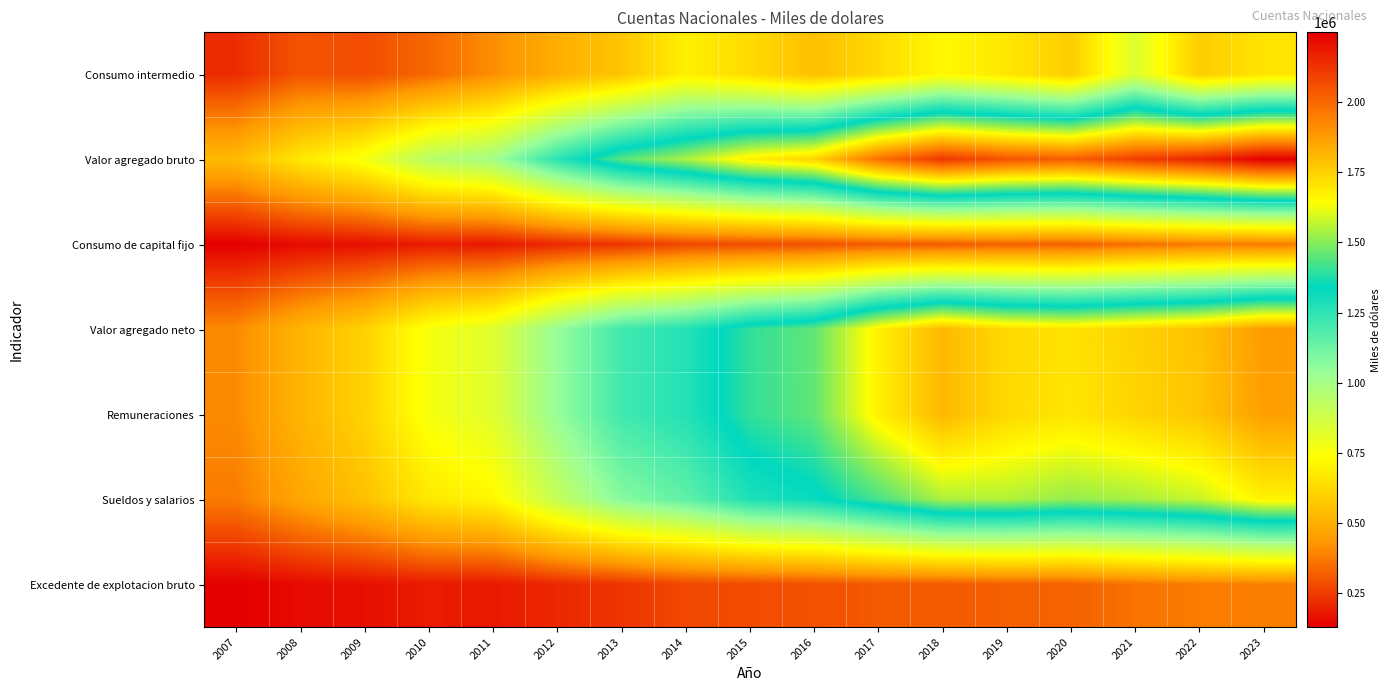

Reading left to right, list all the values displayed in this chart.

Consumo intermedio: 2007=217993	2008=296438	2009=283337	2010=335965	2011=411321	2012=496155	2013=567305	2014=690252	2015=629271	2016=547234	2017=627237	2018=717454	2019=664055	2020=586089	2021=836031	2022=587128	2023=656621
Valor agregado bruto: 2007=533211	2008=666233	2009=766544	2010=945643	2011=1006592	2012=1251149	2013=1444780	2014=1541983	2015=1678481	2016=1745449	2017=1983179	2018=2118328	2019=2051533	2020=2027650	2021=2098486	2022=2156934	2023=2248840
Consumo de capital fijo: 2007=128608	2008=152491	2009=161614	2010=183876	2011=178396	2012=211415	2013=234492	2014=272574	2015=280238	2016=290590	2017=307372	2018=309027	2019=320503	2020=318487	2021=349440	2022=369472	2023=372052
Valor agregado neto: 2007=404603	2008=513742	2009=604930	2010=761767	2011=828196	2012=1039734	2013=1210288	2014=1269409	2015=1398243	2016=1454859	2017=1675807	2018=1809301	2019=1731030	2020=1709163	2021=1749046	2022=1787462	2023=1876788
Remuneraciones: 2007=404595	2008=513642	2009=604920	2010=761740	2011=828044	2012=1039604	2013=1210239	2014=1269364	2015=1398079	2016=1454833	2017=1675699	2018=1809261	2019=1730996	2020=1702581	2021=1740578	2022=1779120	2023=1867310
Sueldos y salarios: 2007=376429	2008=472857	2009=553812	2010=669493	2011=711897	2012=908804	2013=1072810	2014=1148794	2015=1277668	2016=1319831	2017=1424021	2018=1543772	2019=1550269	2020=1515608	2021=1538479	2022=1575470	2023=1670228
Excedente de explotacion bruto: 2007=128608	2008=152491	2009=161614	2010=183876	2011=178396	2012=211415	2013=234492	2014=272574	2015=280238	2016=290590	2017=307372	2018=309027	2019=320503	2020=325014	2021=357876	2022=377772	2023=381513